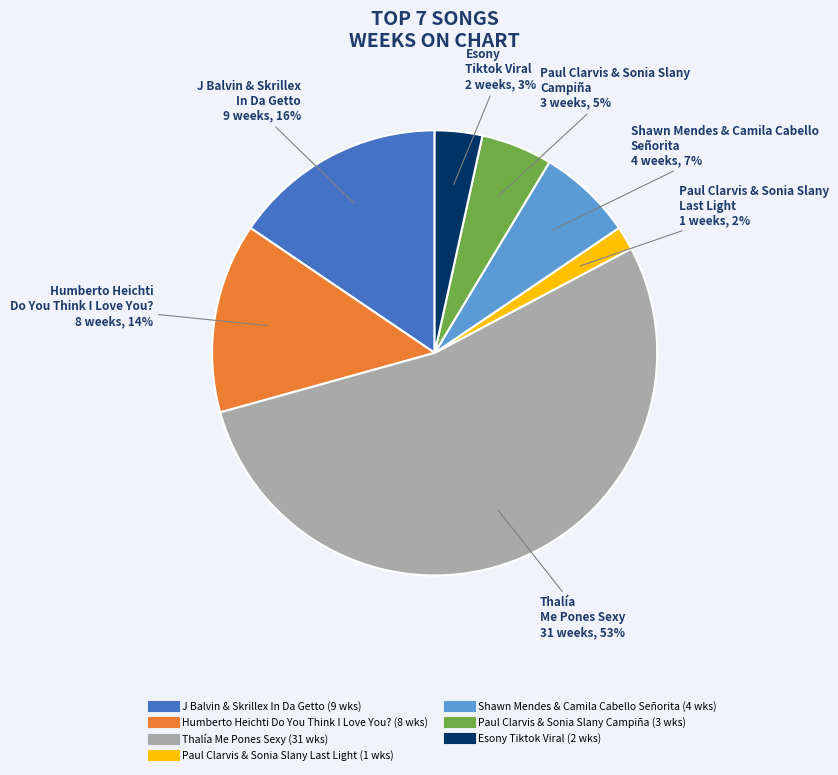

Does any single category account for the majority?

Yes